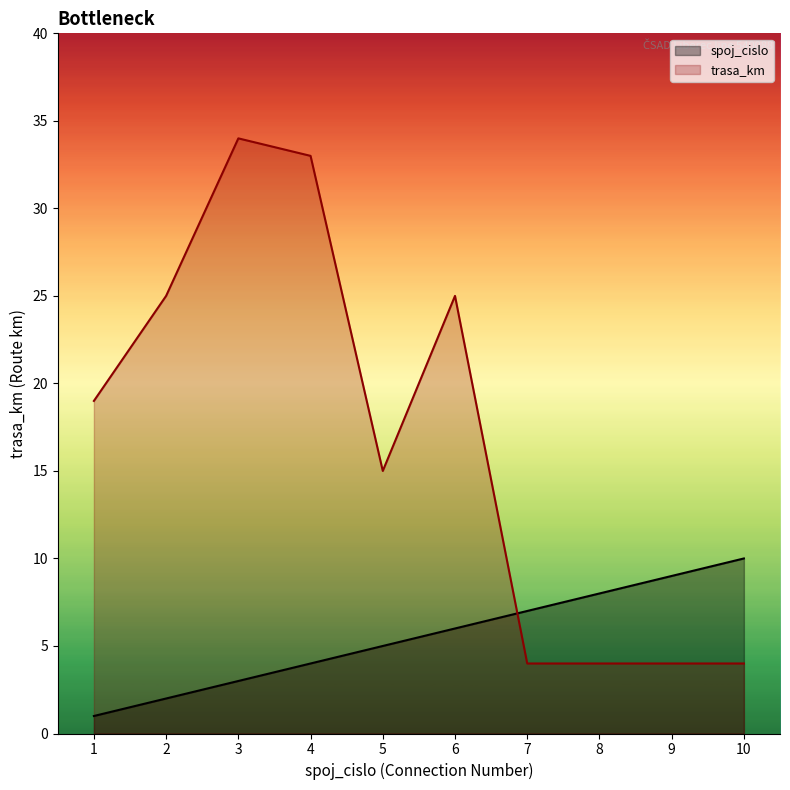

The spoj_cislo series shows 7 at 7. True or false?

True